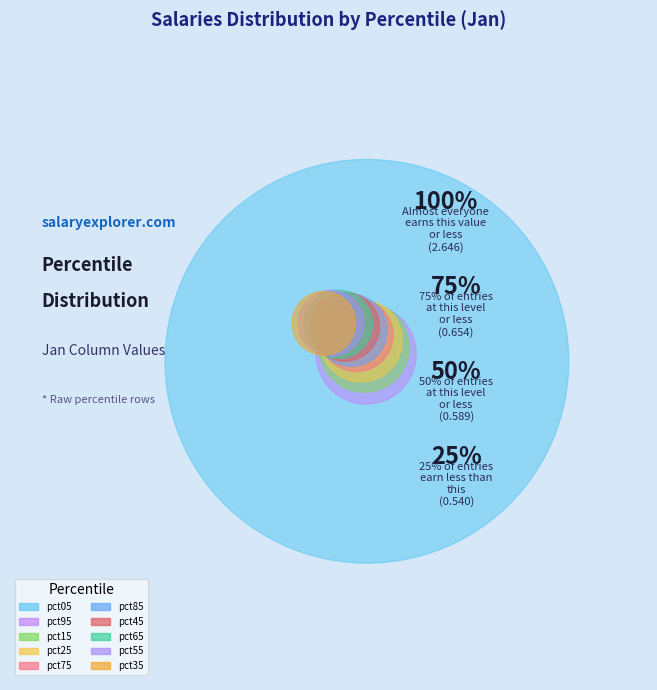

Combined, do pct25 and pct55 account for over 50%?

No